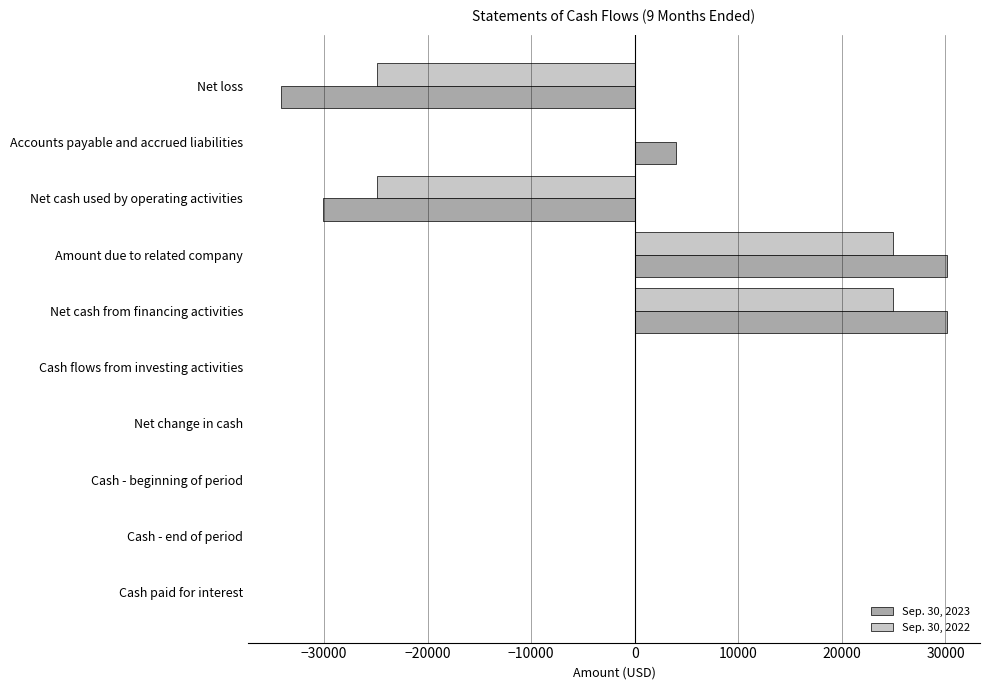

What is the total value across all series at Accounts payable and accrued liabilities?

4000